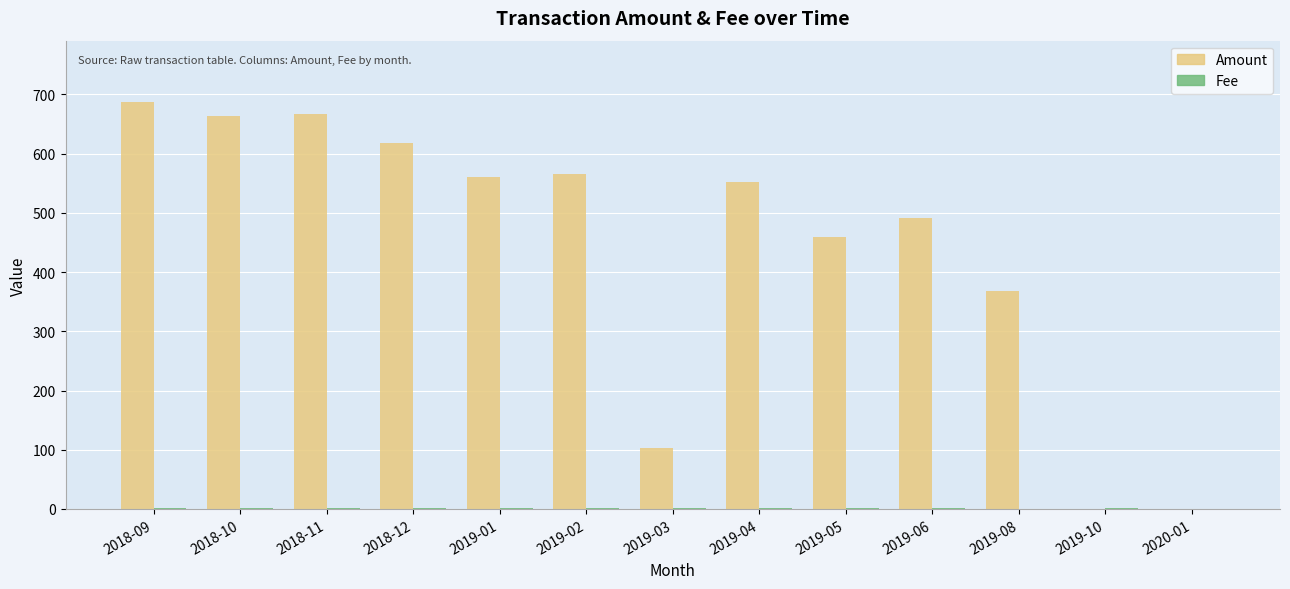

Count the number of categories in the chart.

13